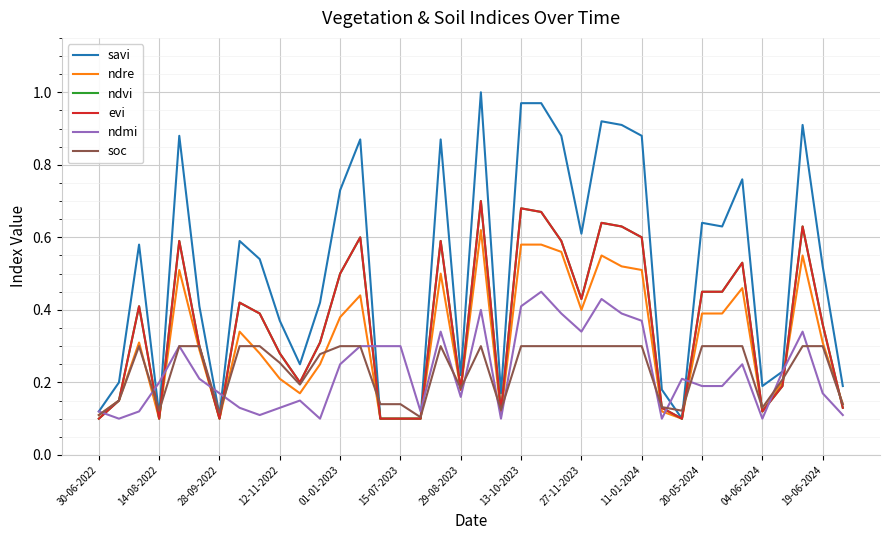

Is this an area chart (filled region under the line)?

No